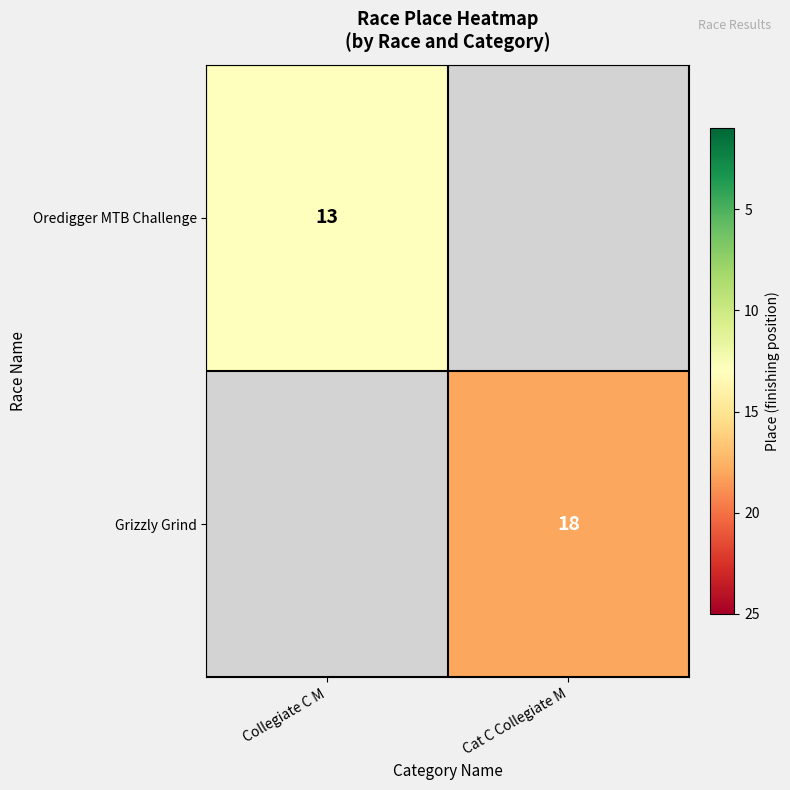

How many distinct data groups are displayed?

2